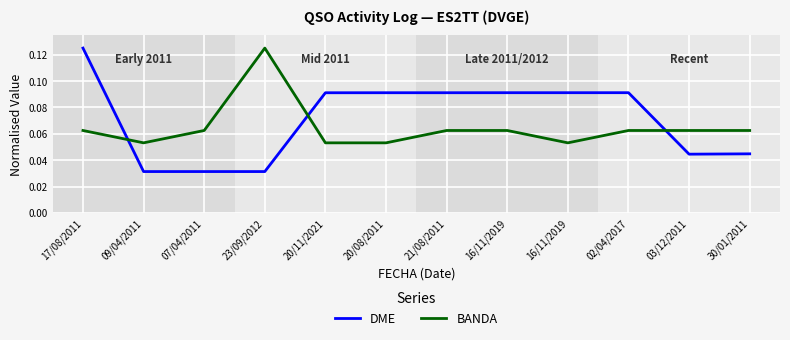

Does the chart display data point markers on the line(s)?

No